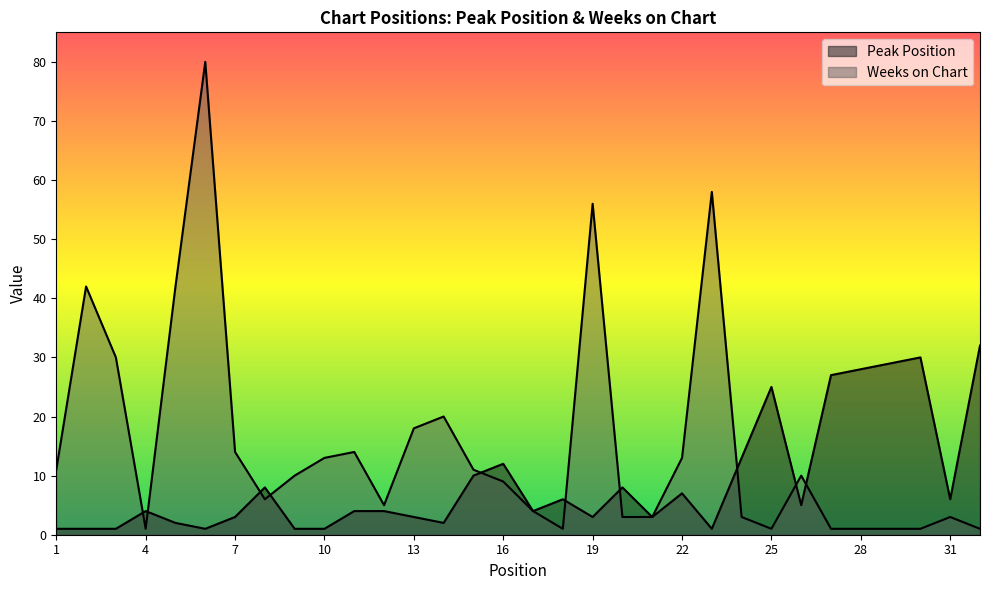

Which series changed the most between 15 and 31?

Weeks on Chart